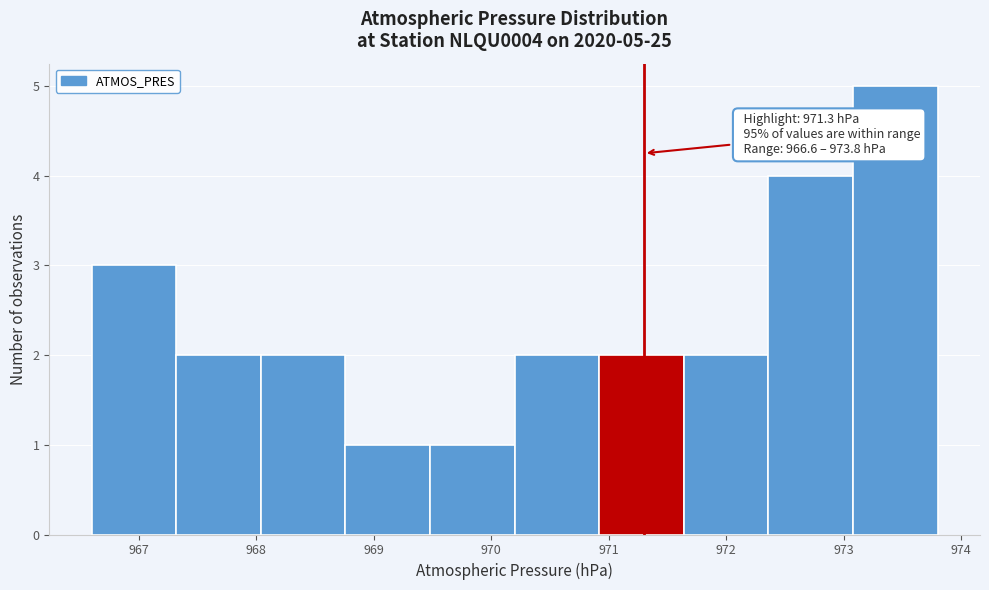

Which range on the x-axis has the tallest bar?

973.08 to 973.80